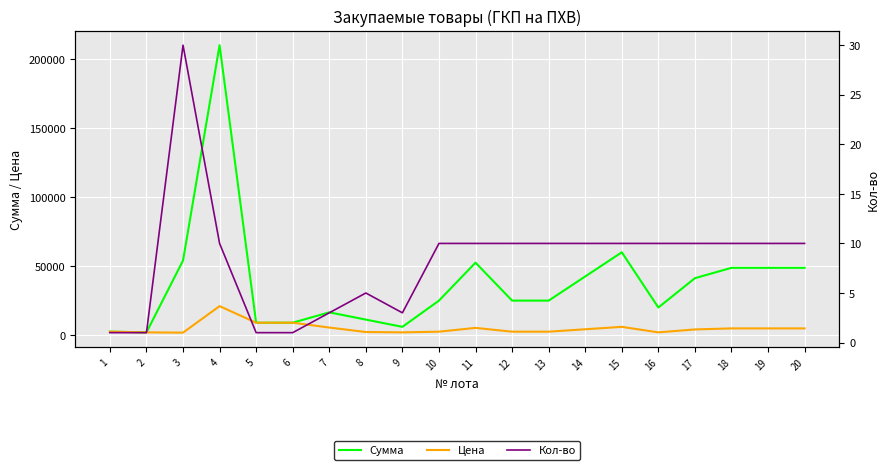

True or false: Сумма has a value of 87332 at 19.

False